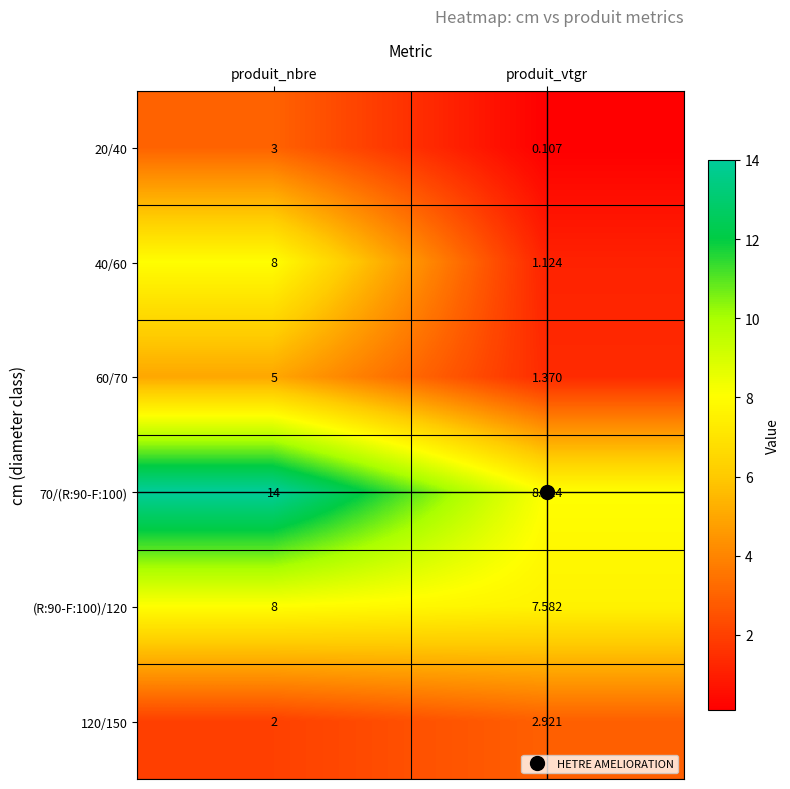

Is the value of 120/150 at produit_nbre greater than the value of 70/(R:90-F:100) at produit_nbre?

No